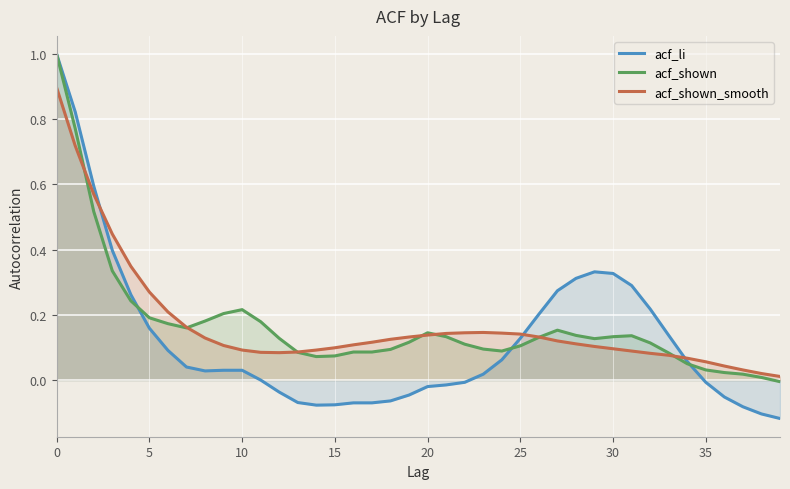

Is the value of acf_li at 10 greater than the value of acf_shown at 25?

No